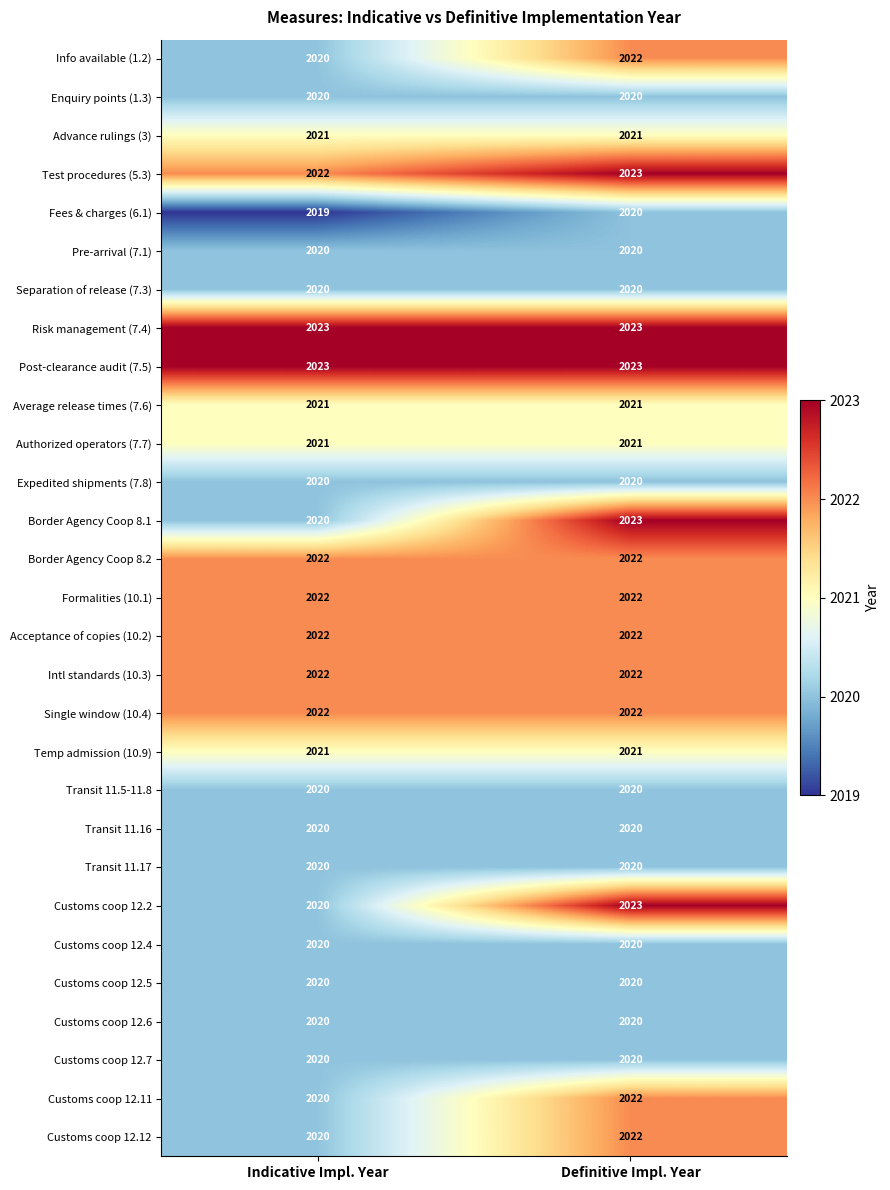

The Fees & charges (6.1) series shows 2020 at Definitive Impl. Year. True or false?

True